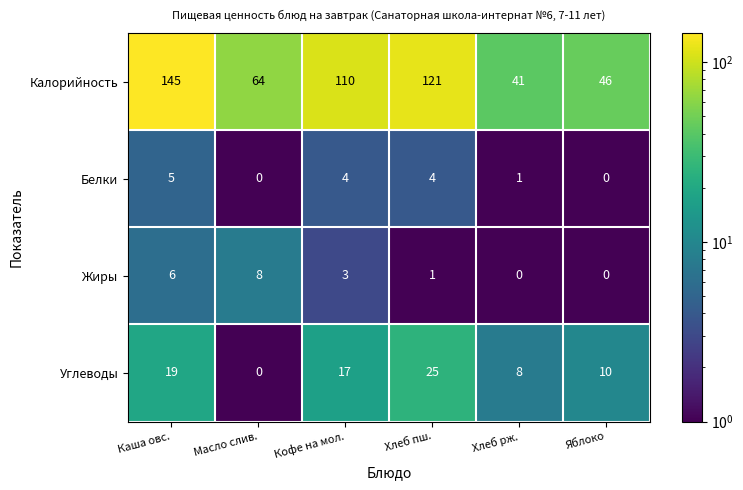

Rank the series at Каша овс. from highest to lowest value.

Калорийность, Углеводы, Жиры, Белки